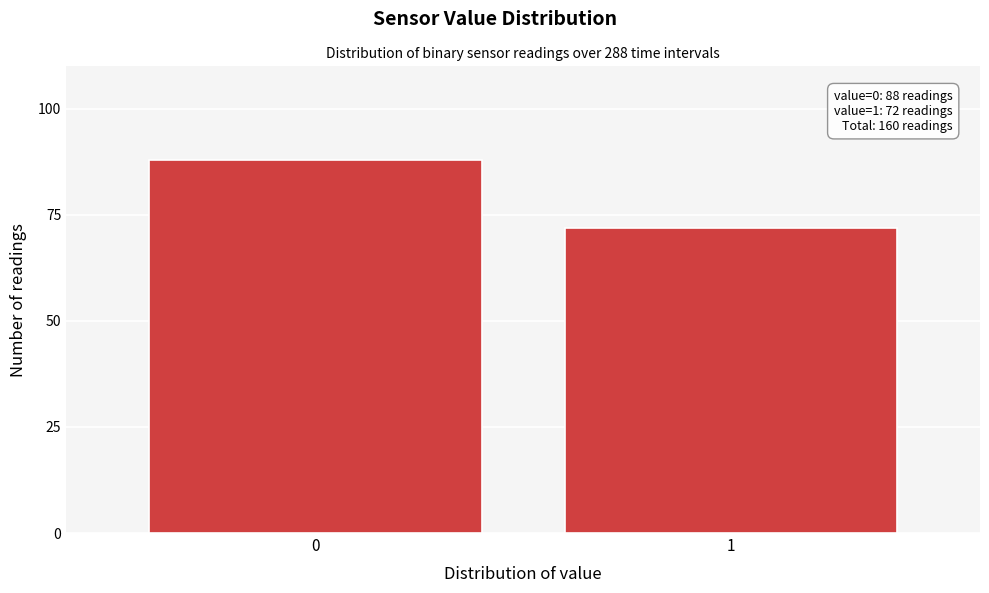

Reading left to right, what are all the values shown in this chart?

88	72